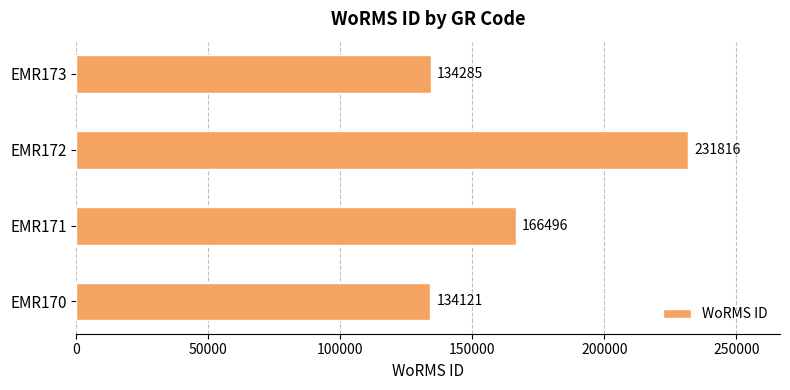

Rank the categories by value from lowest to highest.

EMR170, EMR173, EMR171, EMR172